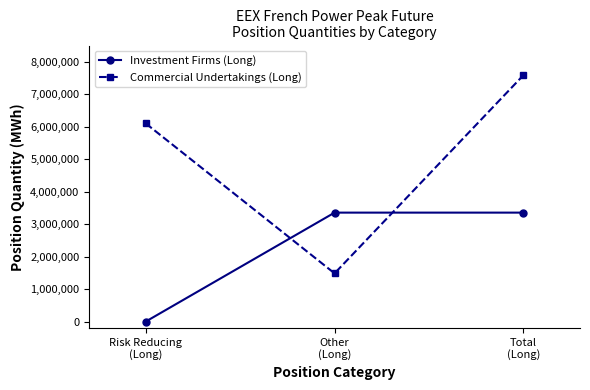

What is the sum of the Investment Firms (Long) values at Other
(Long) and Risk Reducing
(Long)?

3354312